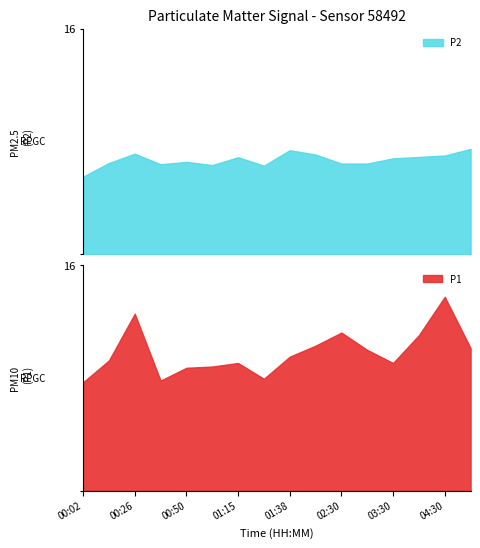

List the series in order of their overall mean, lowest first.

P2, P1